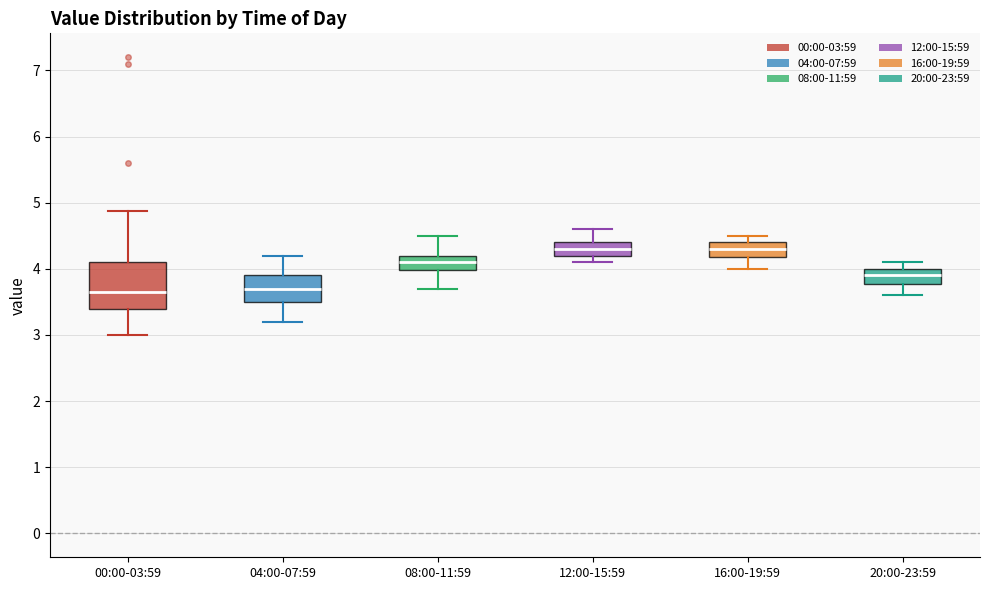

Reading left to right, read every box against the y-axis: the position of its median line, the range the box covers, and the ends of its whiskers. The values are not printed on the chart, so give them approximately, as read against the axis.

00:00-03:59: median 3.7, box 3.4 to 4.1, whiskers 3.0 to 4.9
04:00-07:59: median 3.7, box 3.5 to 3.9, whiskers 3.2 to 4.2
08:00-11:59: median 4.1, box 4.0 to 4.2, whiskers 3.7 to 4.5
12:00-15:59: median 4.3, box 4.2 to 4.4, whiskers 4.1 to 4.6
16:00-19:59: median 4.3, box 4.2 to 4.4, whiskers 4.0 to 4.5
20:00-23:59: median 3.9, box 3.8 to 4.0, whiskers 3.6 to 4.1